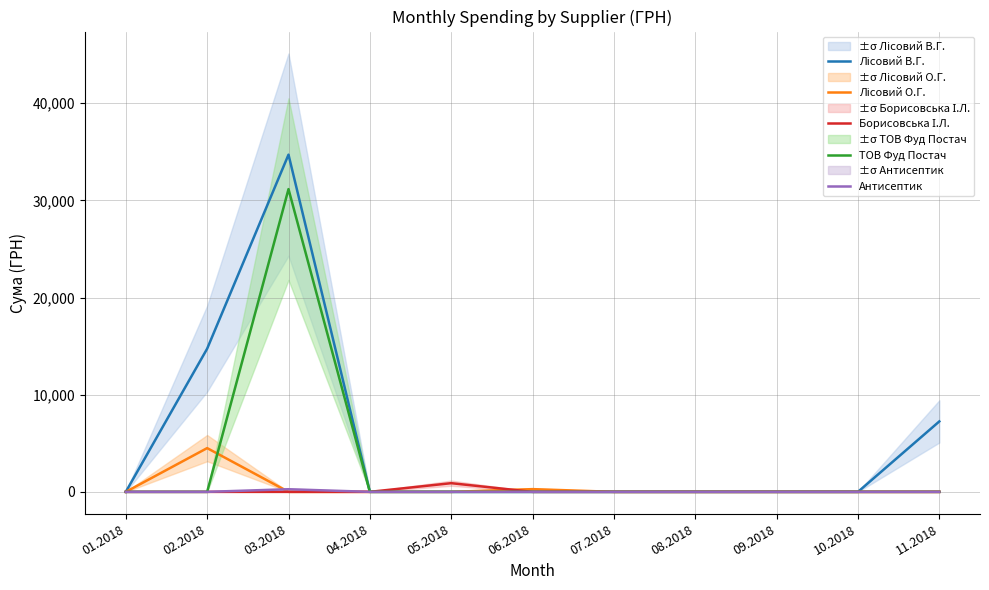

Reading right to left, extract all data points from this chart.

Лісовий В.Г.: 7250.0	0.0	0.0	0.0	0.0	0.0	0.0	0.0	34710.0	14735.4	0.0
Лісовий О.Г.: 0.0	0.0	0.0	0.0	0.0	280.3	0.0	0.0	0.0	4503.0	0.0
Борисовська І.Л.: 0.0	0.0	0.0	0.0	0.0	0.0	893.5	0.0	0.0	0.0	0.0
ТОВ Фуд Постач: 0.0	0.0	0.0	0.0	0.0	0.0	0.0	0.0	31160.9	0.0	0.0
Антисептик: 0.0	0.0	0.0	0.0	0.0	0.0	0.0	0.0	270.0	0.0	0.0